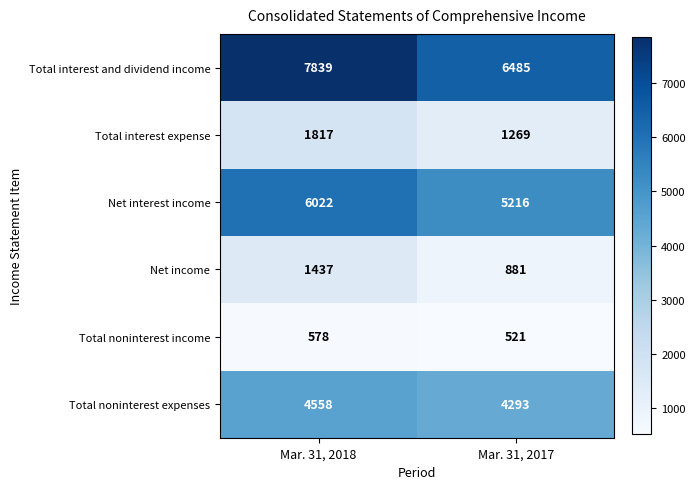

Which category has the lowest value across all series?

Mar. 31, 2017